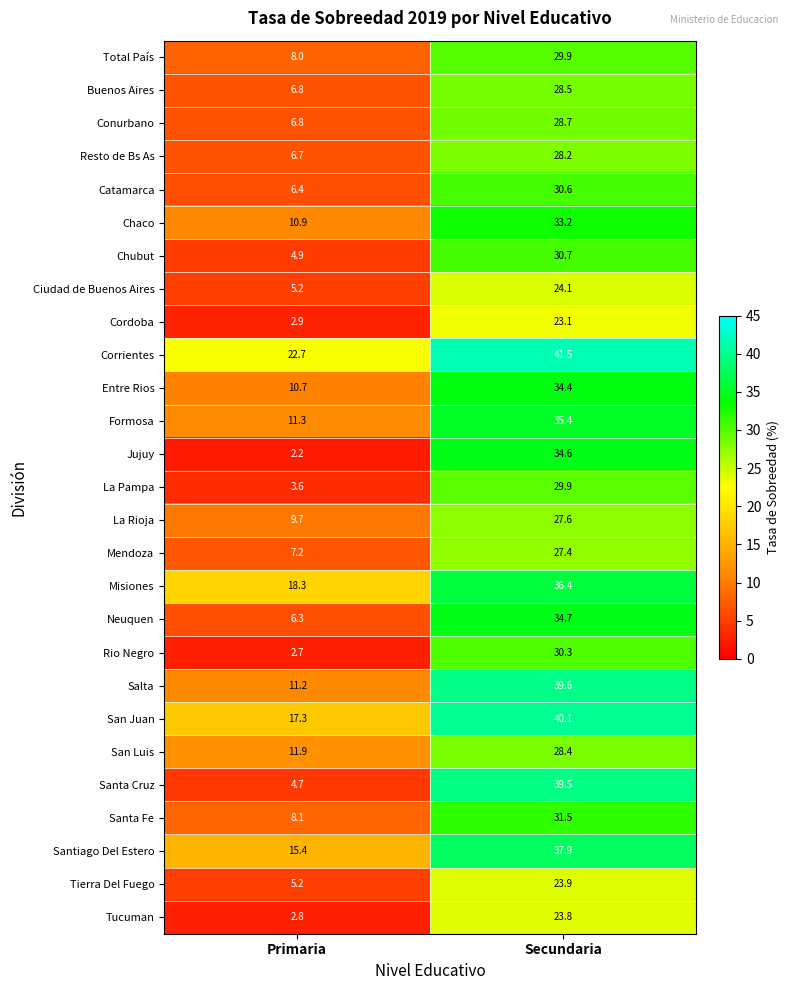

At how many categories does at least one series exceed 33?

1